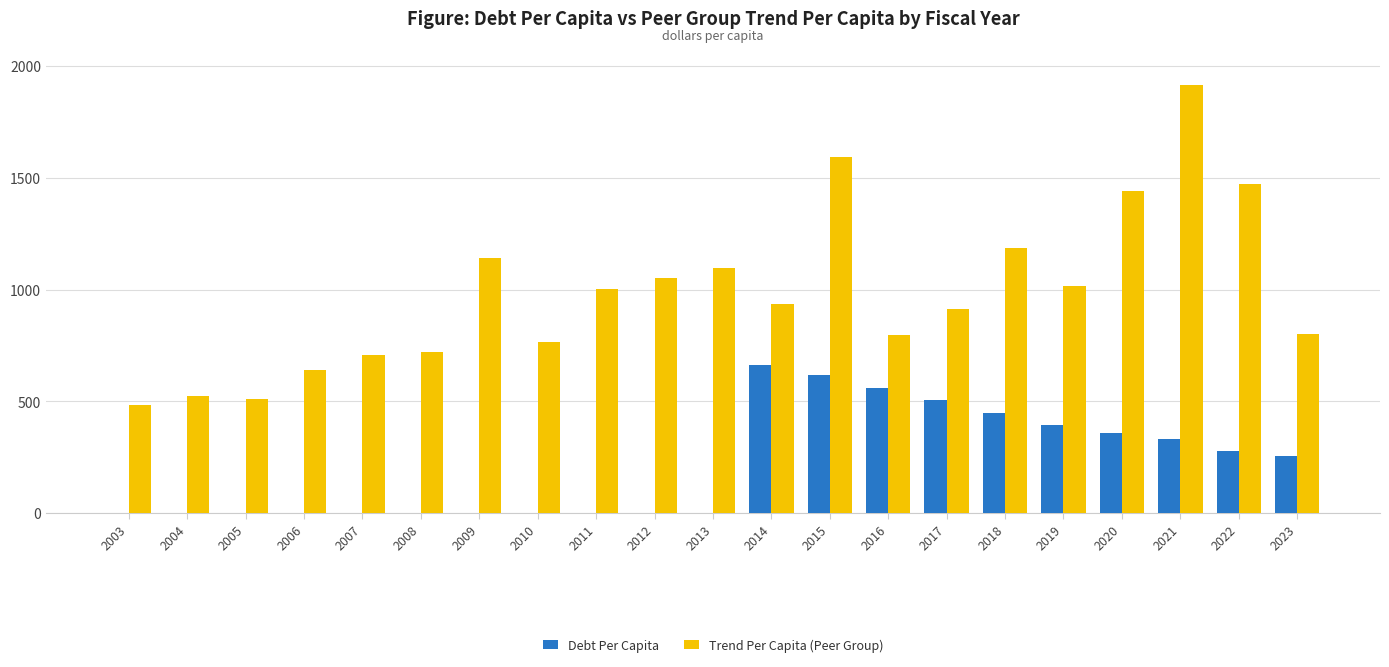

What is the sum of all Trend Per Capita (Peer Group) values?

20716.3